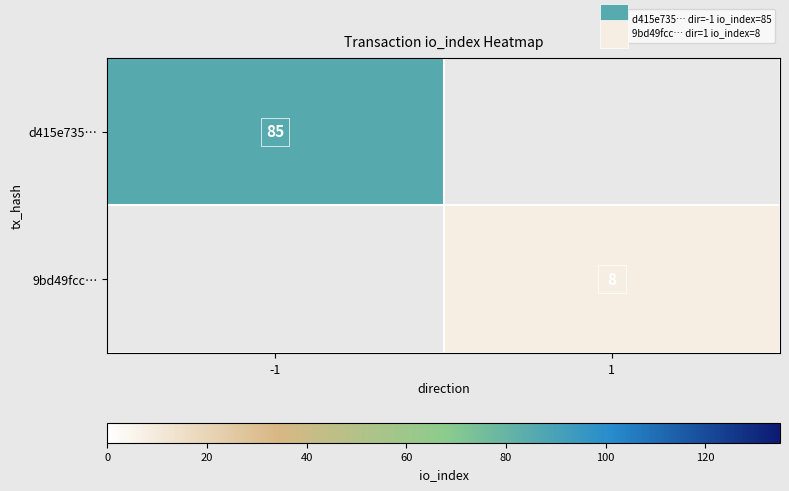

The value of d415e735… at -1 is 147.1. True or false?

False